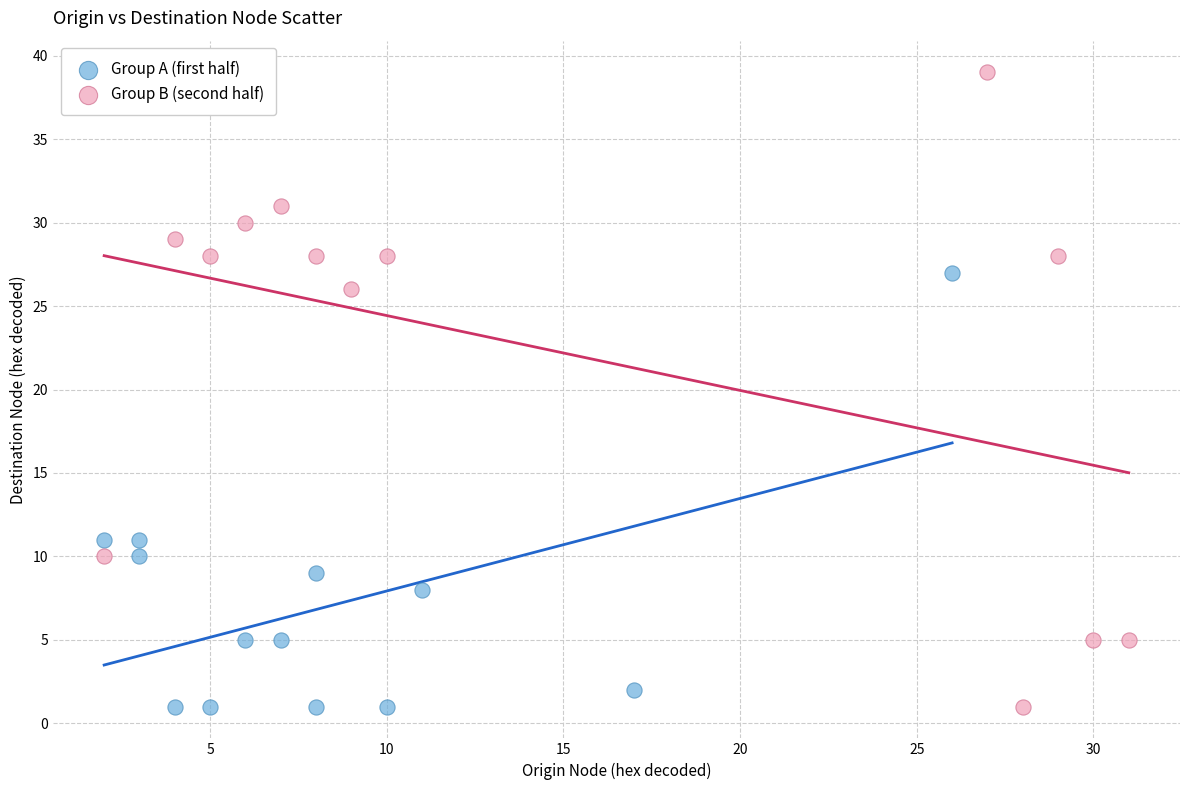

Which series has the widest spread of Y values?

Group B (second half)